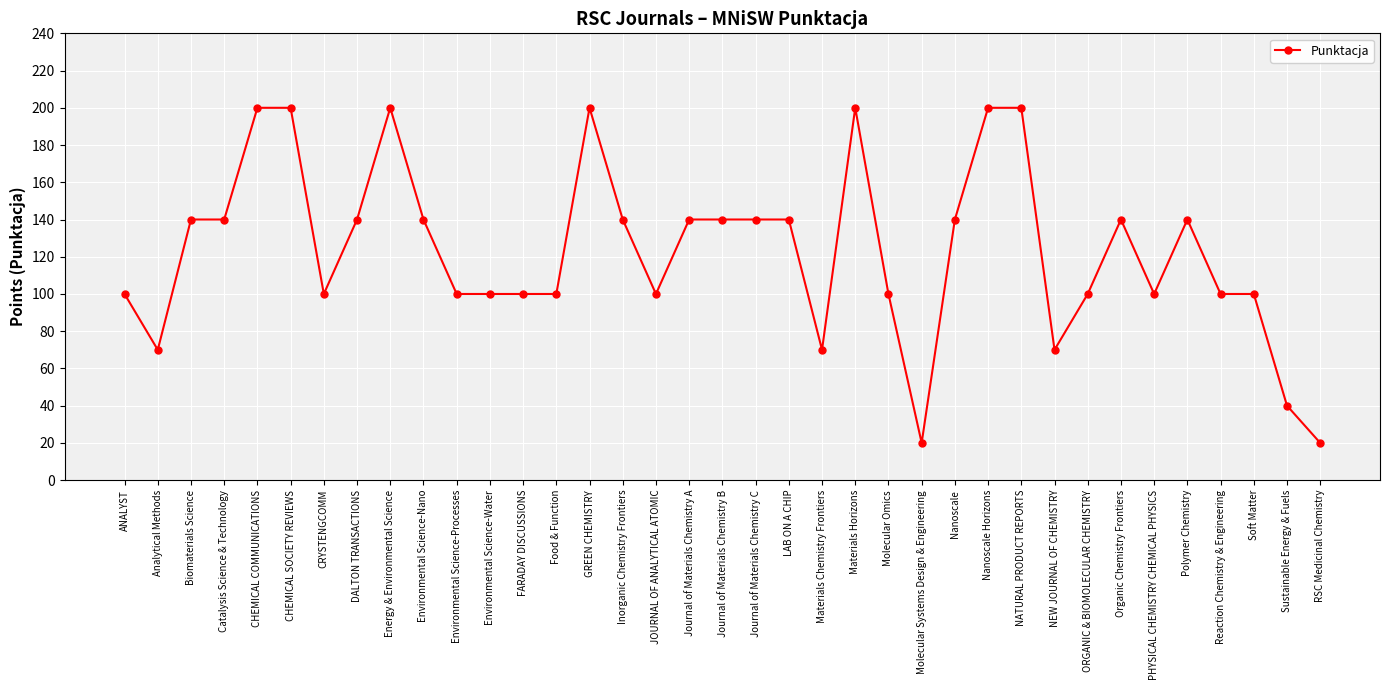

What is the value of the 25th point from the left?

20